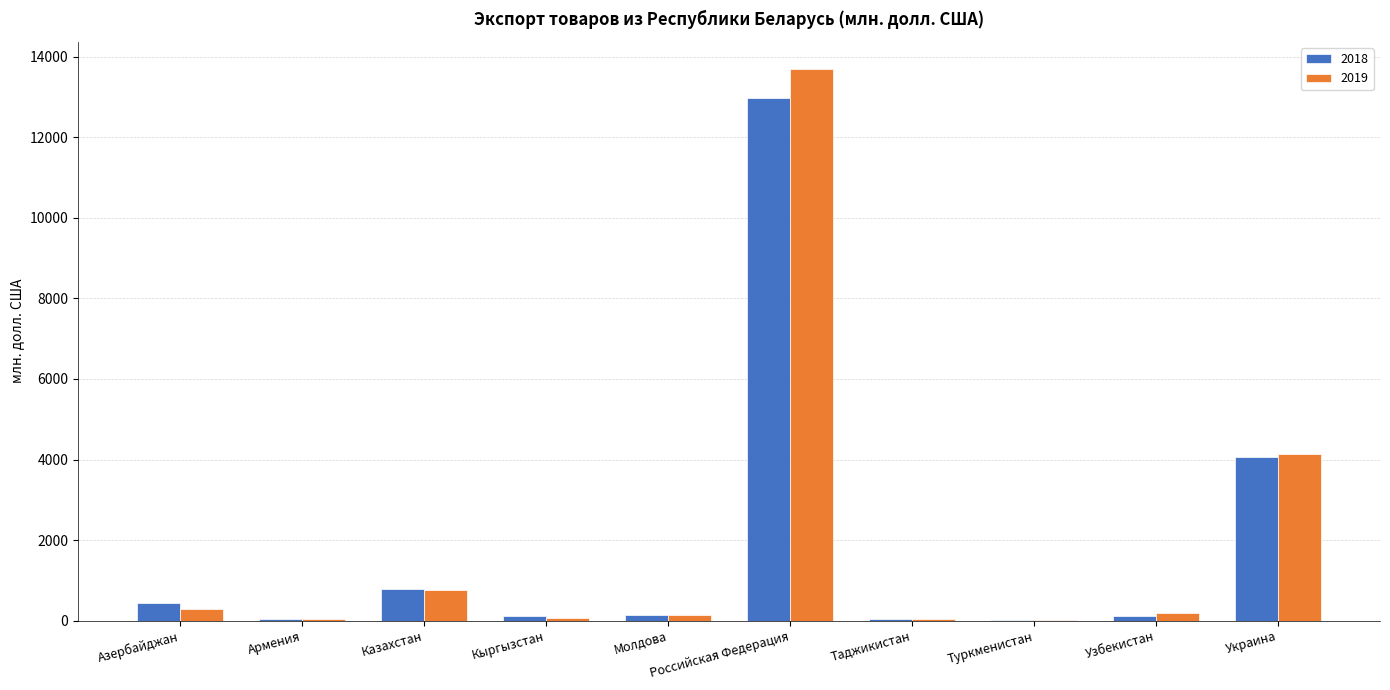

What is the sum of all 2019 values?

19376.1